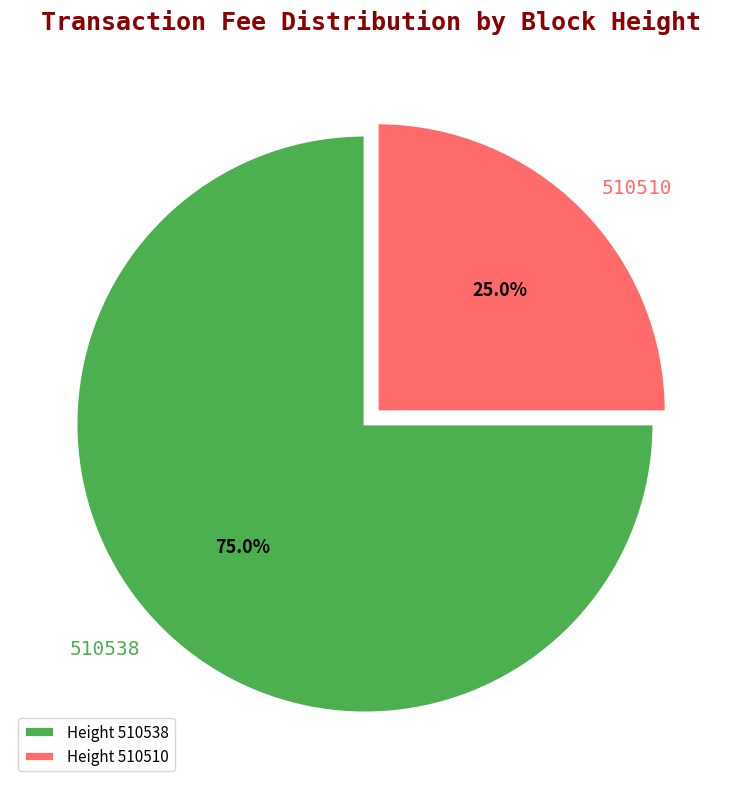

The 510510 slice represents 25% of the pie. True or false?

True